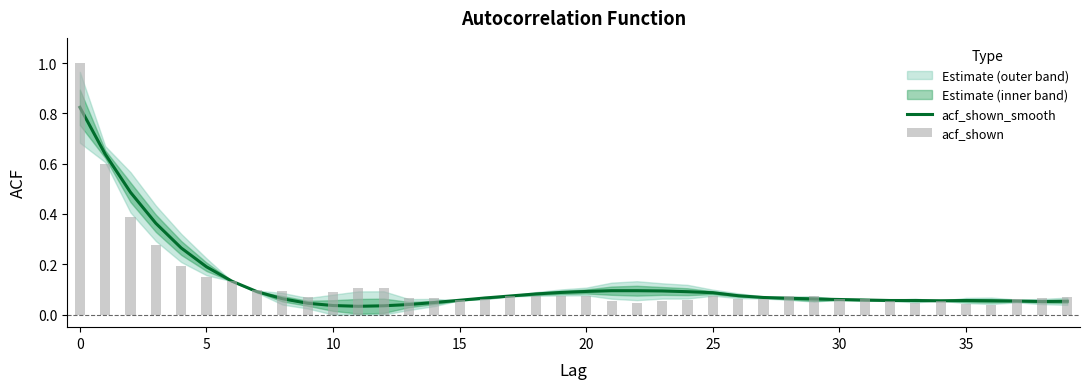

Reading left to right, extract all data points from this chart.

acf_shown_smooth: 0.8	0.6	0.5	0.4	0.3	0.2	0.1	0.1	0.1	0.0	0.0	0.0	0.0	0.0	0.0	0.1	0.1	0.1	0.1	0.1	0.1	0.1	0.1	0.1	0.1	0.1	0.1	0.1	0.1	0.1	0.1	0.1	0.1	0.1	0.1	0.1	0.1	0.1	0.1	0.1
acf_shown: 1.0	0.6	0.4	0.3	0.2	0.1	0.1	0.1	0.1	0.1	0.1	0.1	0.1	0.1	0.1	0.1	0.1	0.1	0.1	0.1	0.1	0.1	0.0	0.1	0.1	0.1	0.1	0.1	0.1	0.1	0.1	0.1	0.1	0.0	0.1	0.0	0.0	0.1	0.1	0.1